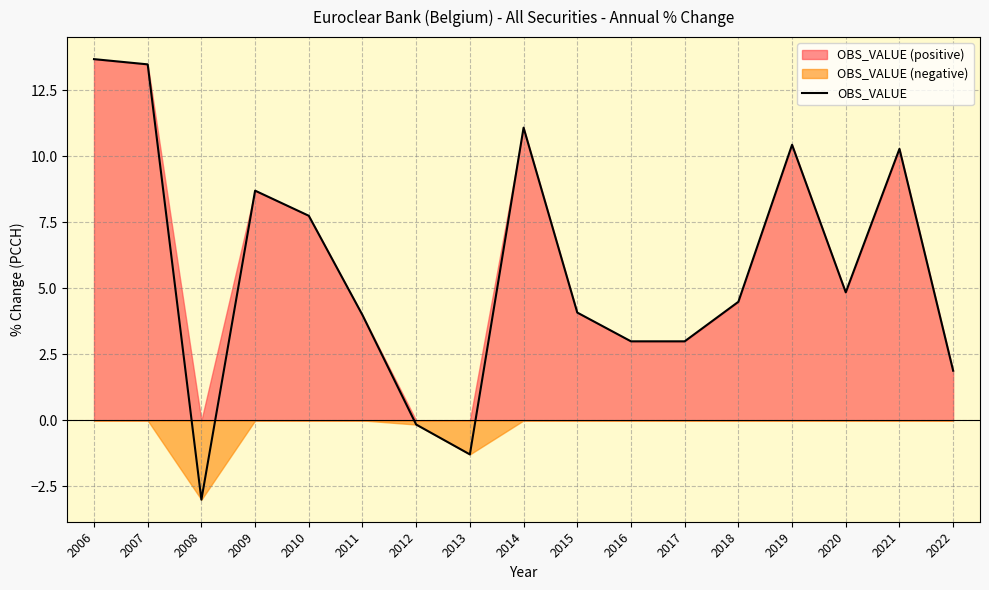

How many values are below 4?

7